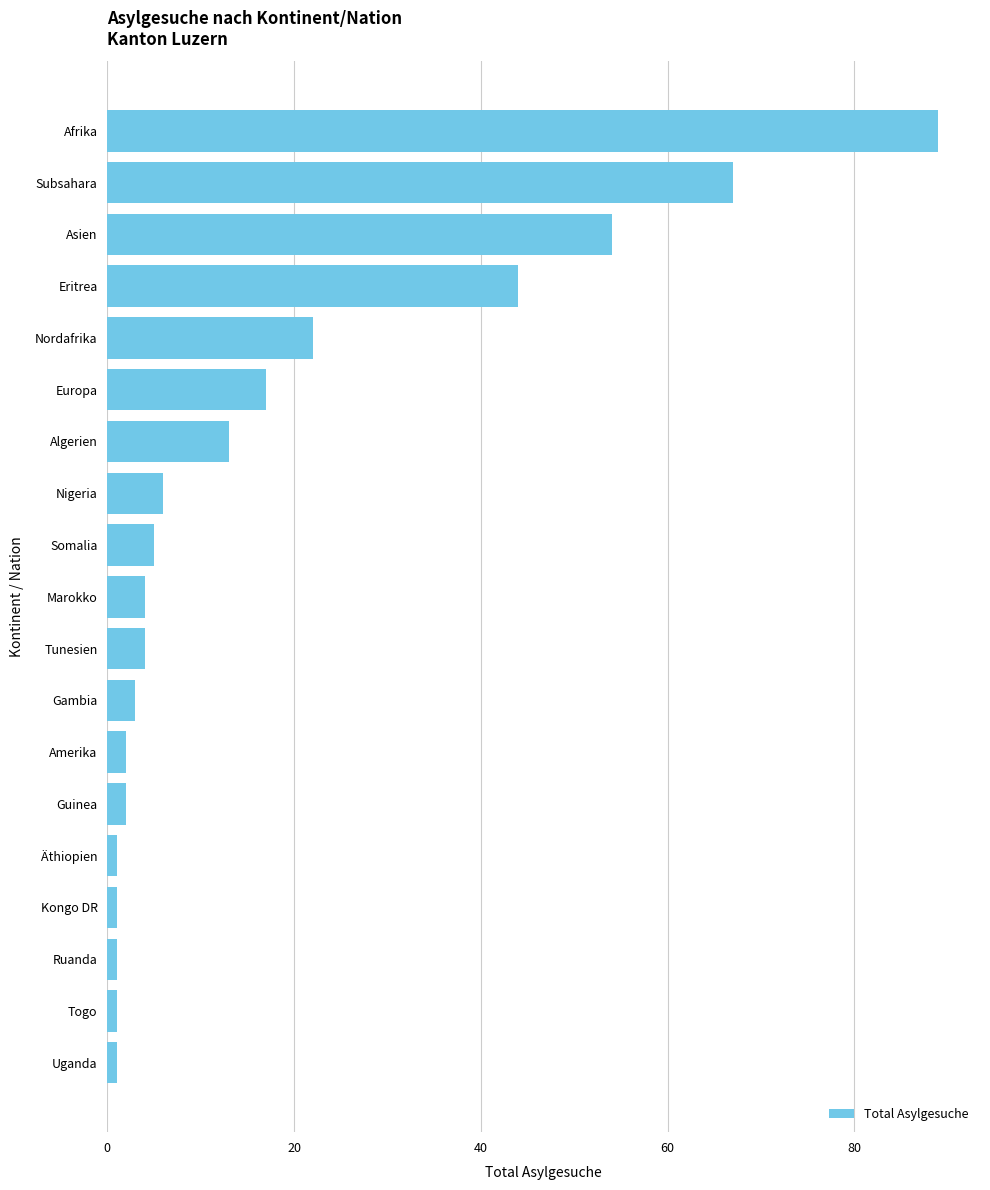

What is the greatest value displayed?

89